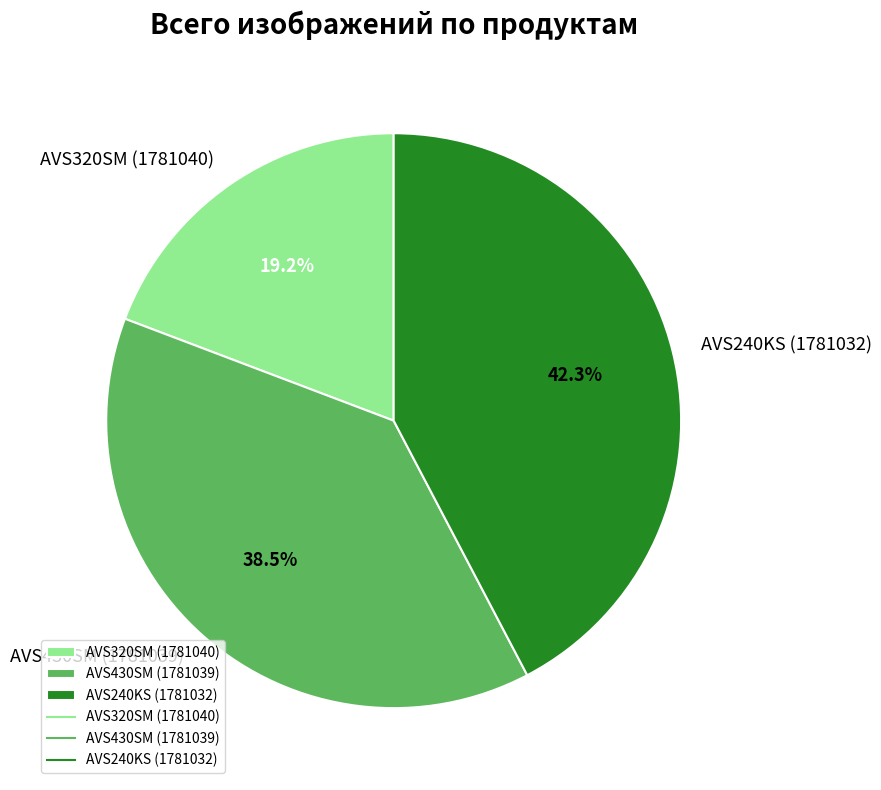

Count the number of slices in the pie.

3